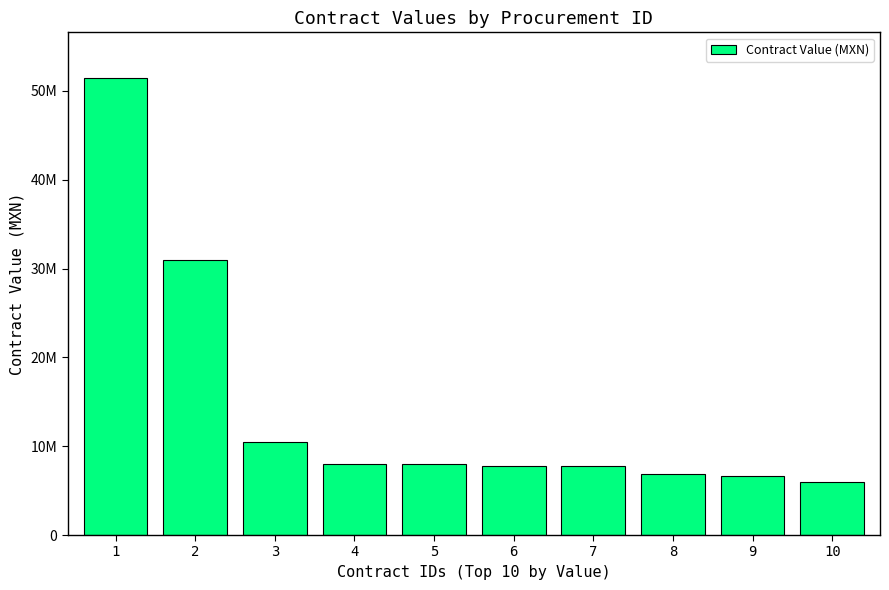

What is the change in value from 8 to 9?

-213206.1